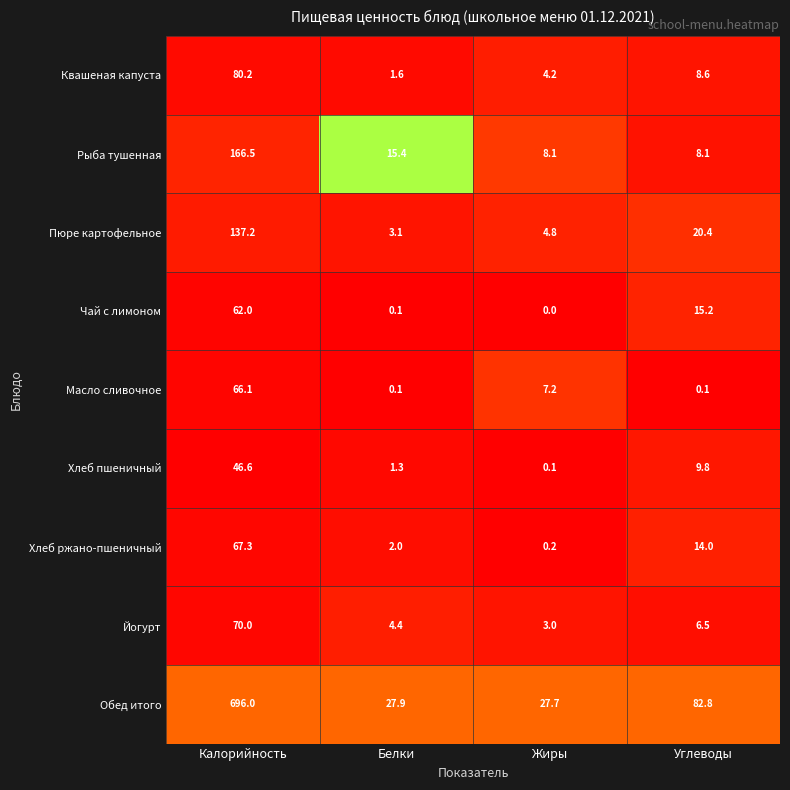

At how many categories does at least one series exceed 0?

4